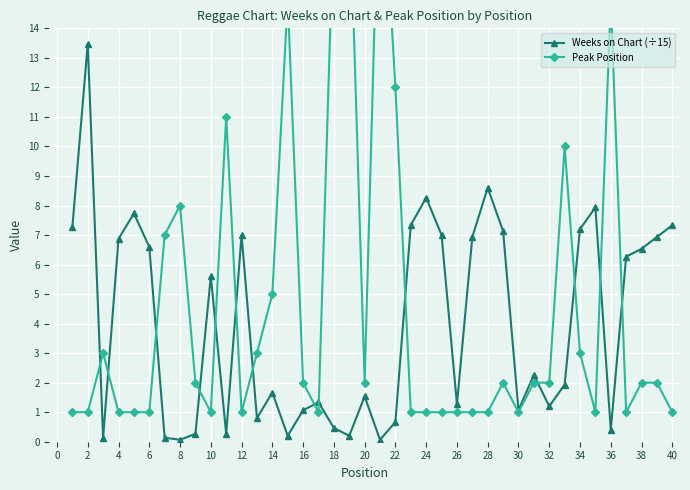

After their last crossing, which series has the higher values: Weeks on Chart (÷15) or Peak Position?

Weeks on Chart (÷15)